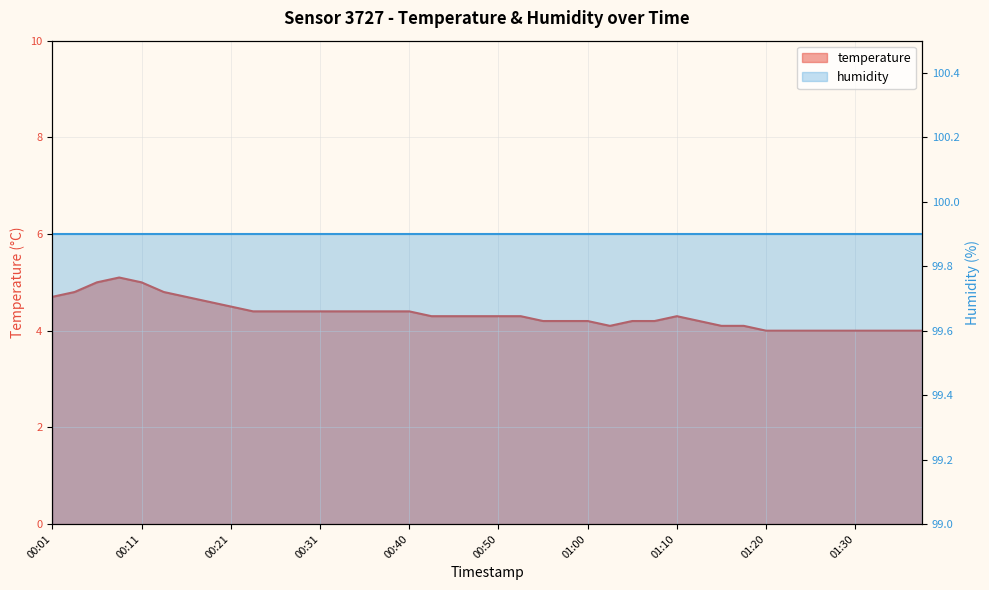

Reading left to right, extract all data points from this chart.

00:01=4.7	00:03=4.8	00:06=5.0	00:08=5.1	00:11=5.0	00:13=4.8	00:16=4.7	00:18=4.6	00:21=4.5	00:23=4.4	00:26=4.4	00:28=4.4	00:31=4.4	00:33=4.4	00:35=4.4	00:38=4.4	00:40=4.4	00:43=4.3	00:45=4.3	00:48=4.3	00:50=4.3	00:53=4.3	00:55=4.2	00:58=4.2	01:00=4.2	01:03=4.1	01:05=4.2	01:08=4.2	01:10=4.3	01:12=4.2	01:15=4.1	01:17=4.1	01:20=4.0	01:22=4.0	01:25=4.0	01:27=4.0	01:30=4.0	01:32=4.0	01:35=4.0	01:37=4.0